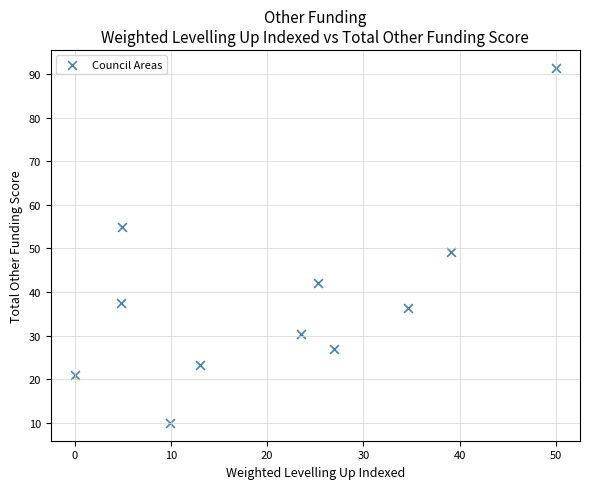

What is the average Y value?

38.5